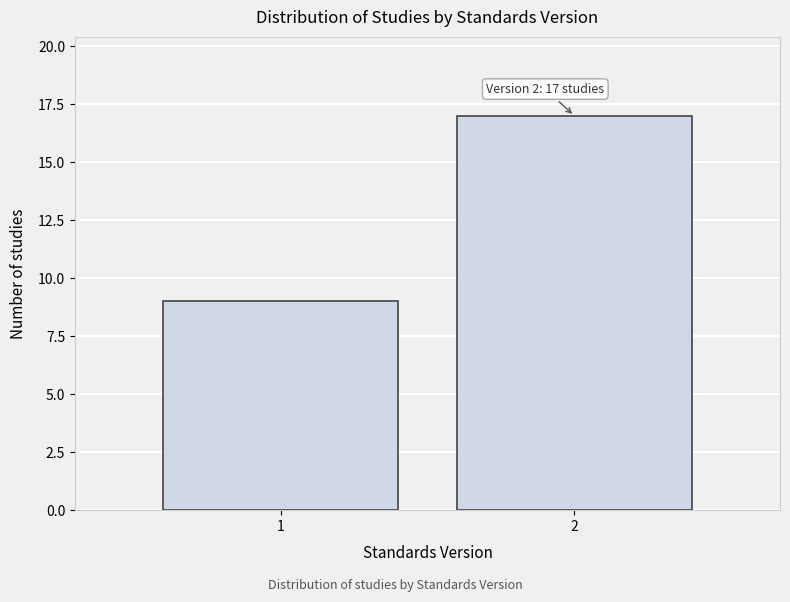

Reading left to right, what are all the values shown in this chart?

9	17